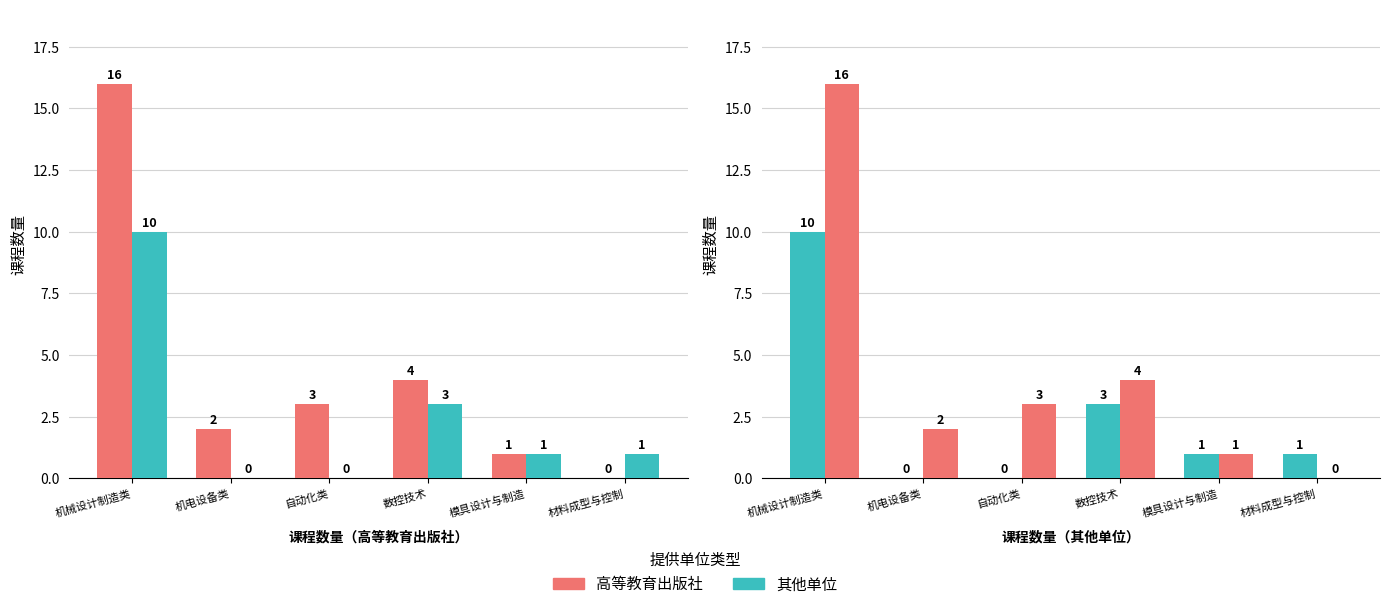

How many data points in 其他单位 are less than 1?

2